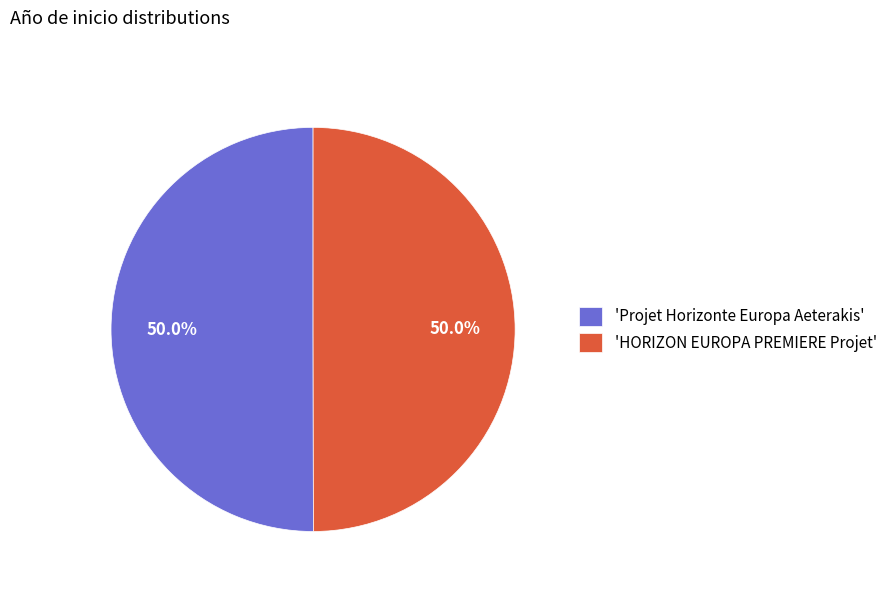

What percentage is NOT represented by 'HORIZON EUROPA PREMIERE Projet'?

50.0%